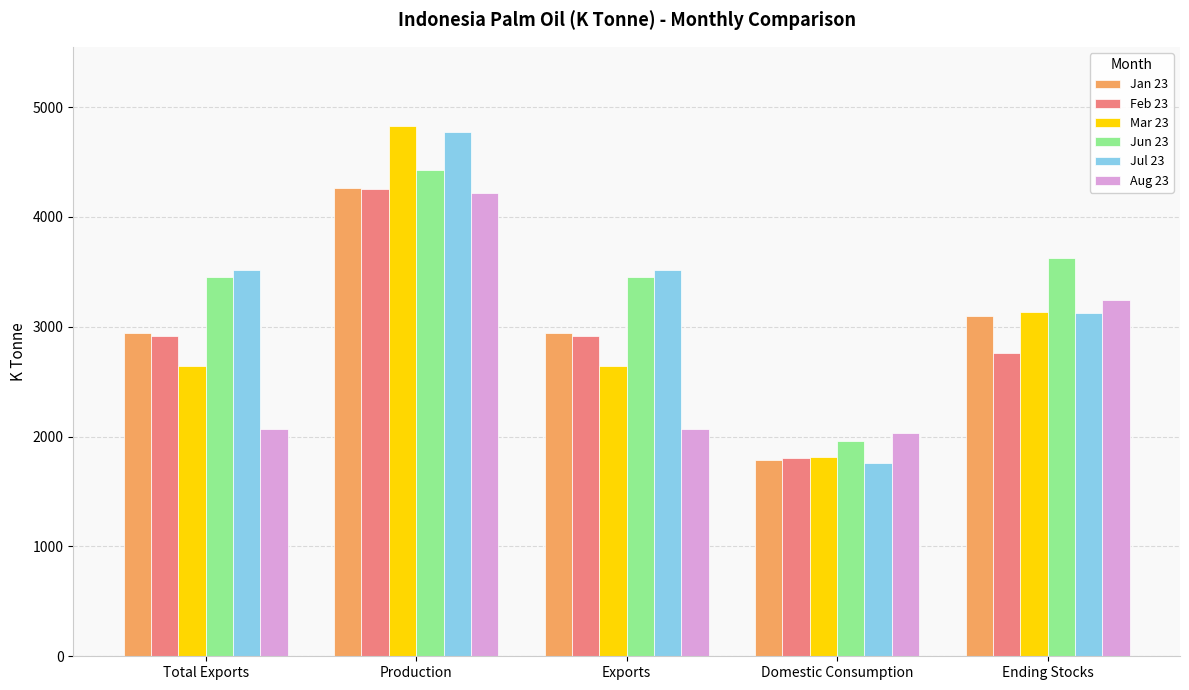

At how many categories does at least one series exceed 4659?

1